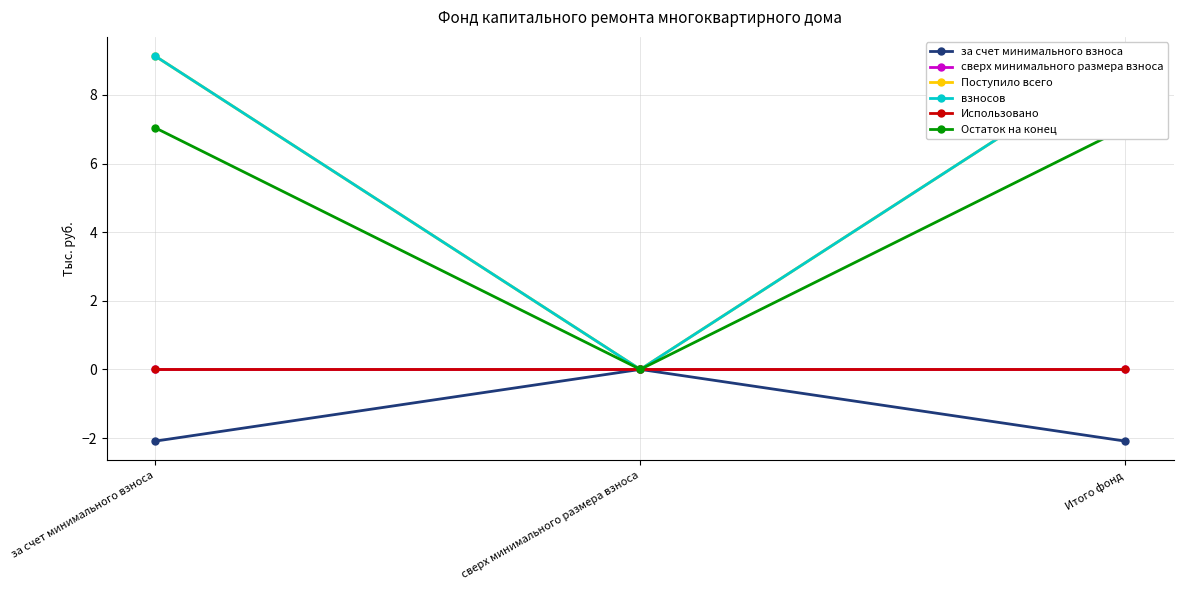

Reading right to left, extract all data points from this chart.

за счет минимального взноса: -2.1	0.0	-2.1
сверх минимального размера взноса: 0.0	0.0	0.0
Поступило всего: 9.1	0.0	9.1
взносов: 9.1	0.0	9.1
Использовано: 0.0	0.0	0.0
Остаток на конец: 7.0	0.0	7.0